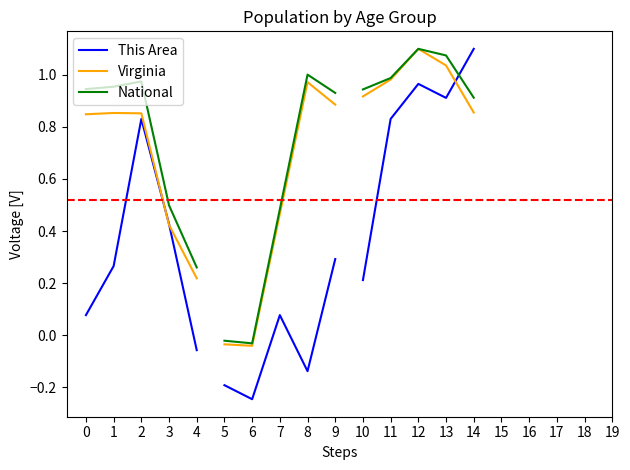

At 2, list the series in order from smallest to largest.

This Area, Virginia, National